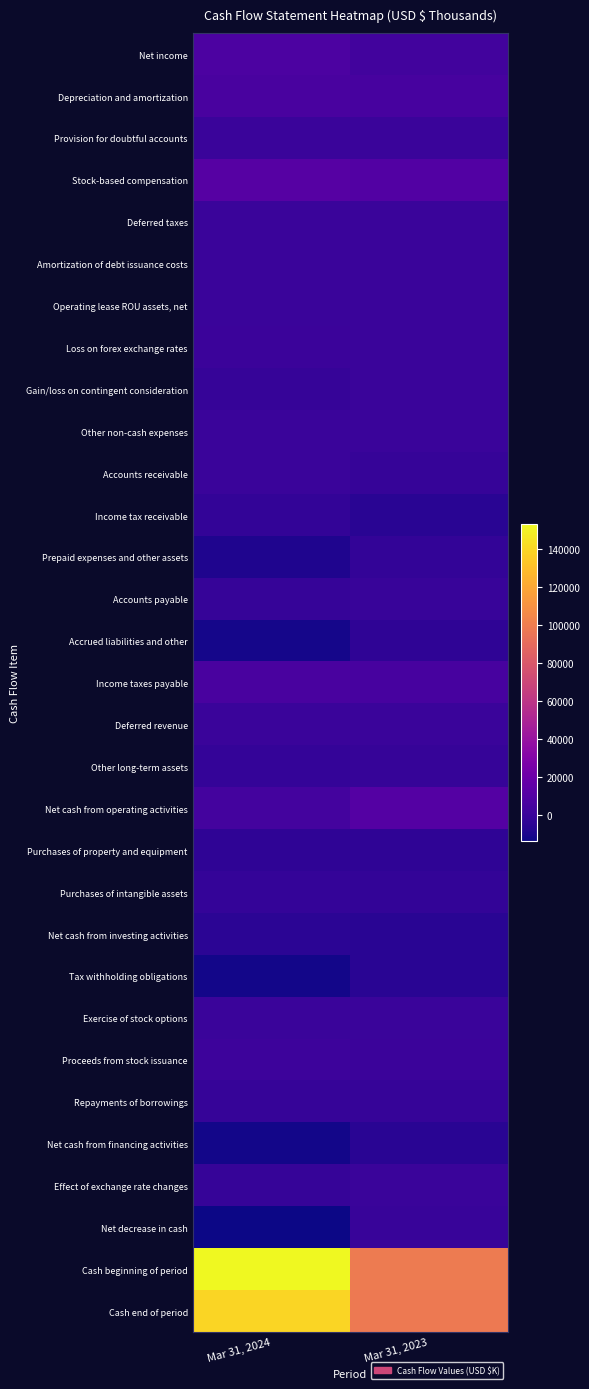

Between Mar 31, 2024 and Mar 31, 2023, which series saw the biggest shift?

Cash beginning of period